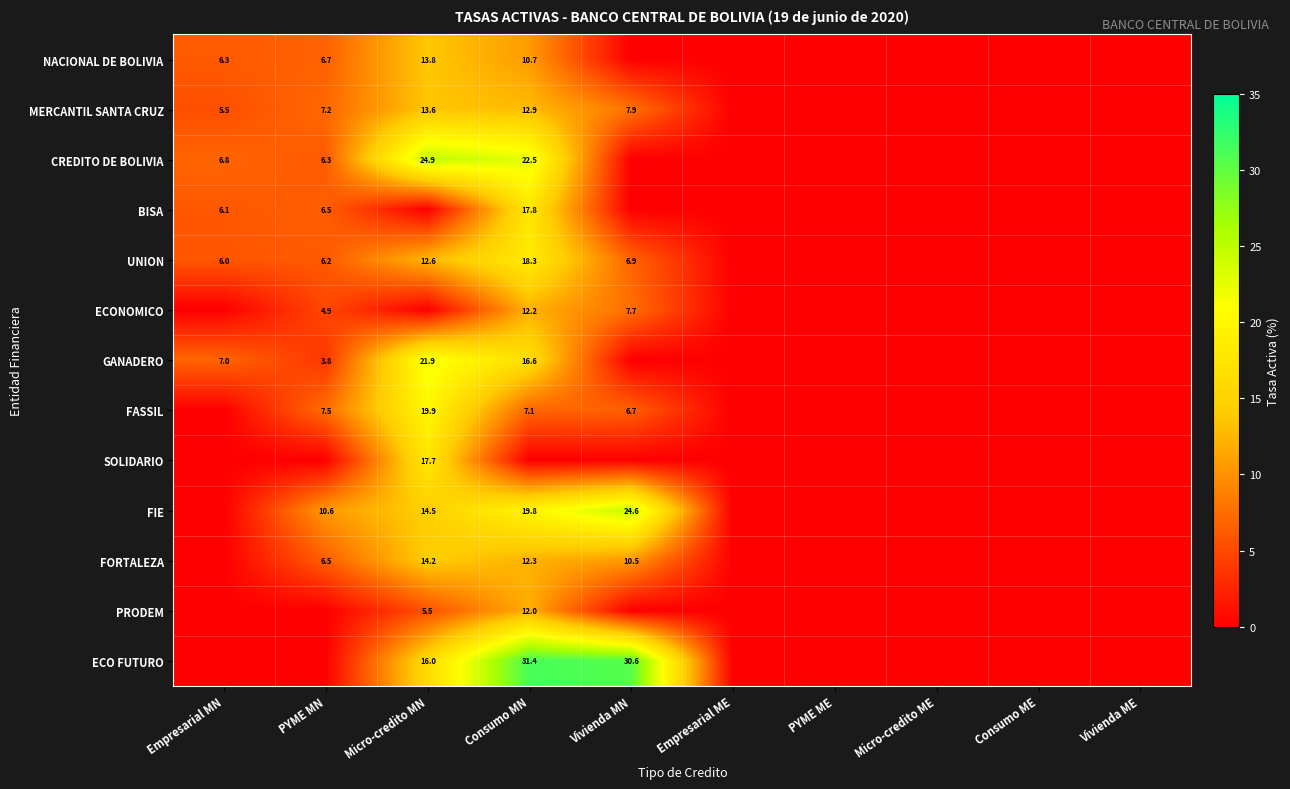

Is it true that ECO FUTURO equals 30.6 at Vivienda MN?

True